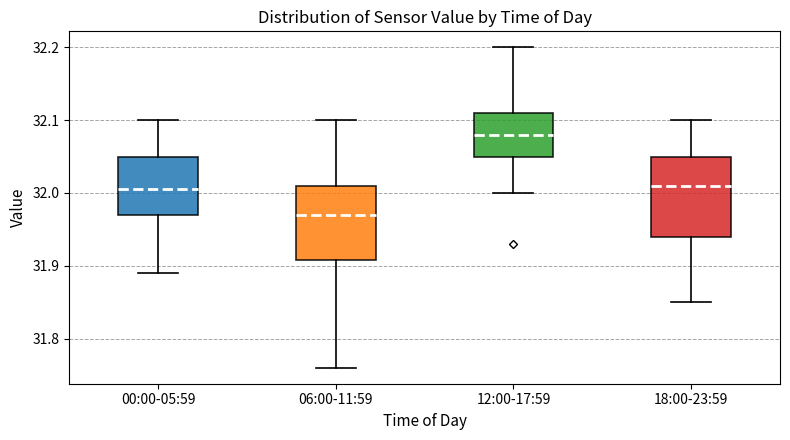

Which box's median line is the lowest?

06:00-11:59